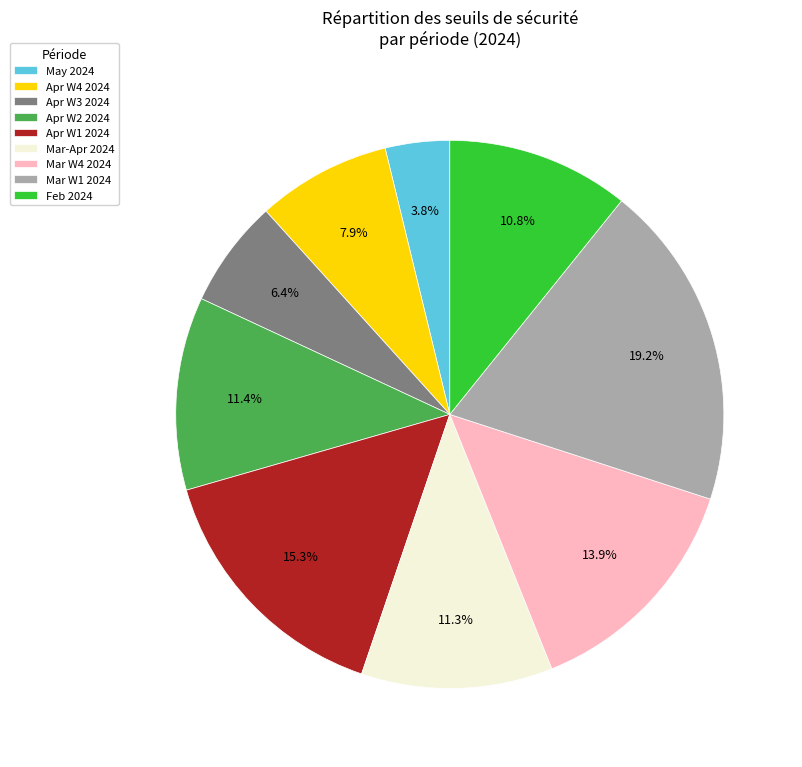

Does Mar-Apr 2024 account for over 50% of the chart?

No